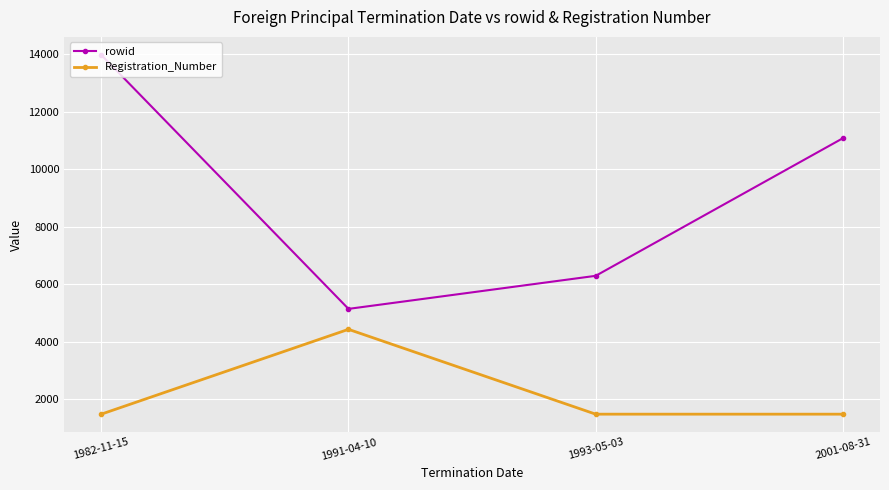

Which category has the highest value in the Registration_Number series?

1991-04-10